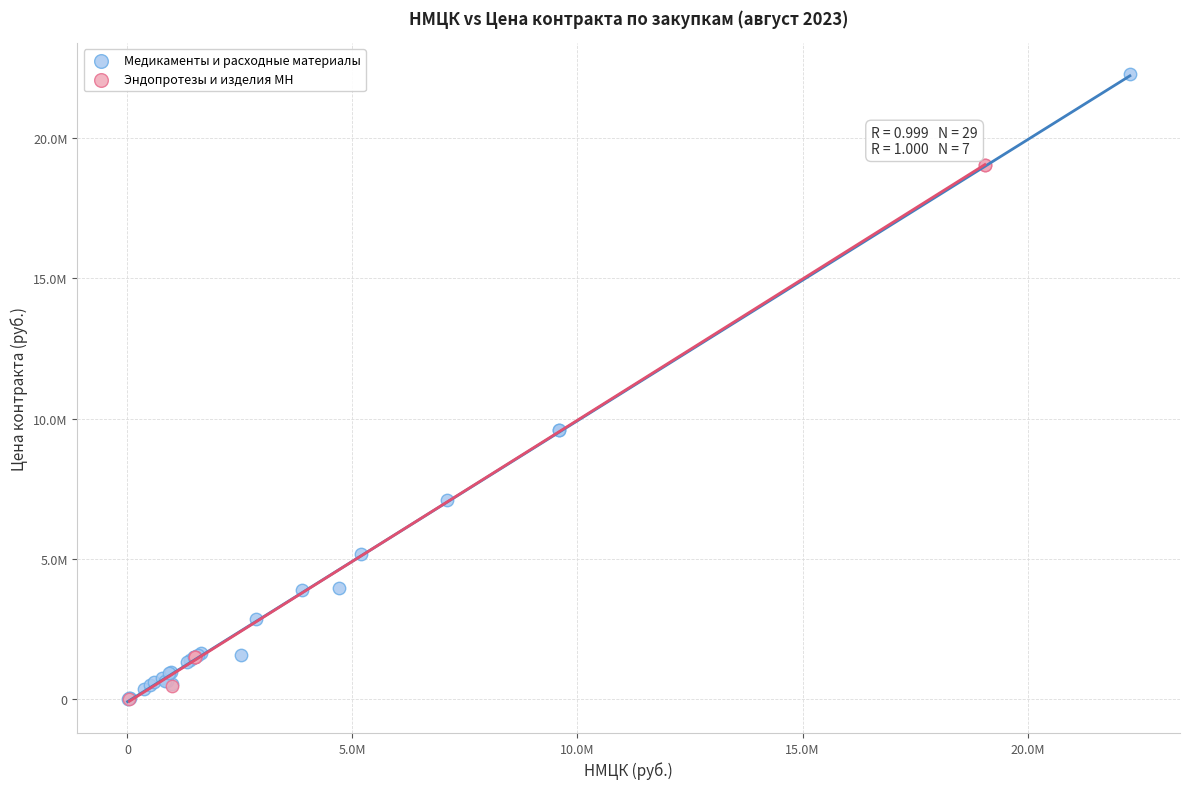

Which series contains the highest Y value?

Медикаменты и расходные материалы